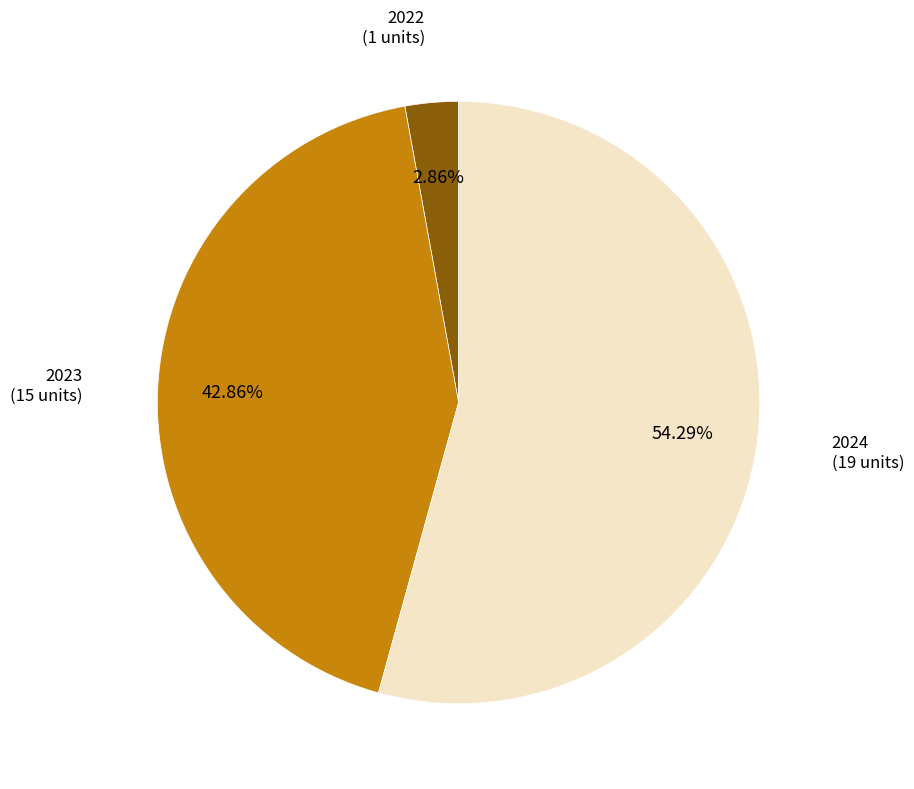

How many segments does this pie chart have?

3